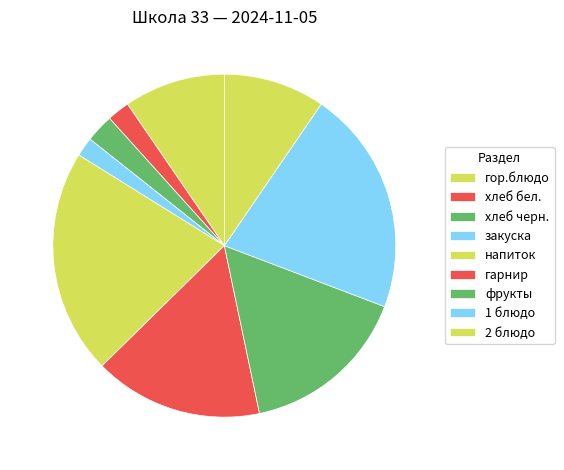

How many slices are in this pie chart?

9